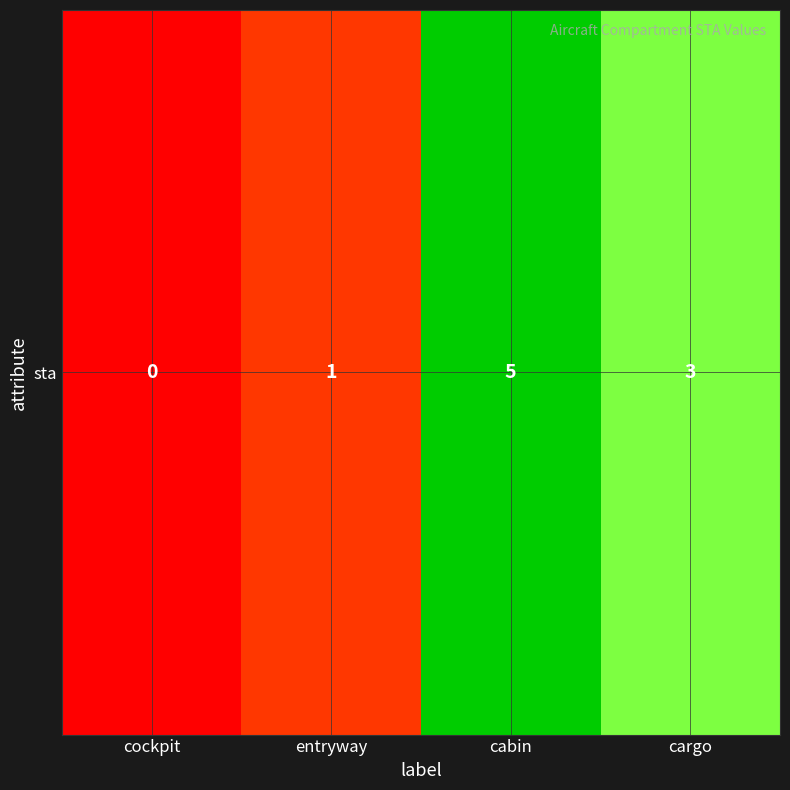

What is the average value?

2